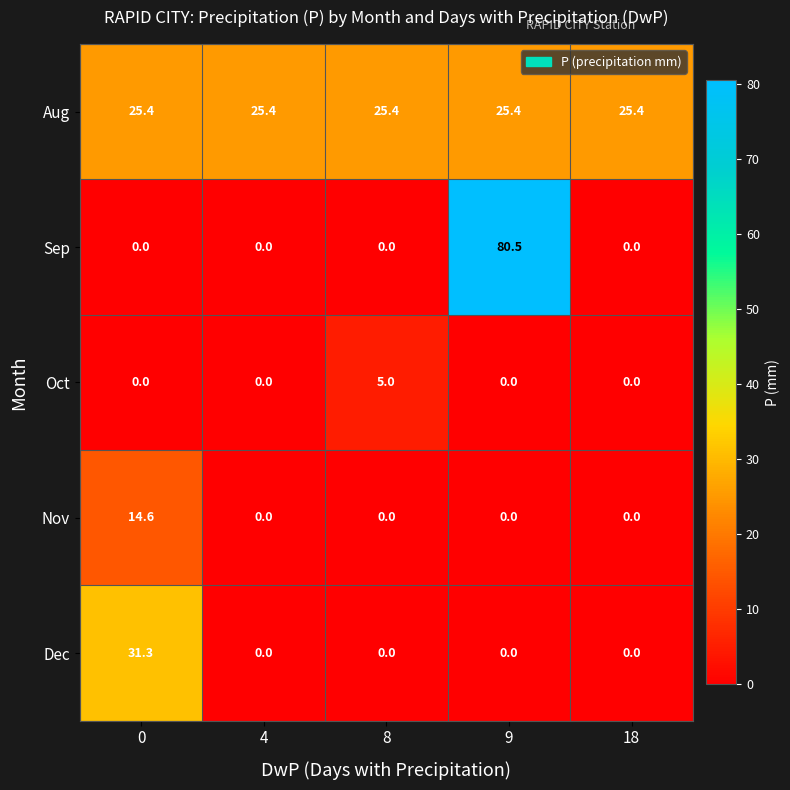

Rank the series by their maximum value, from lowest to highest.

Oct, Nov, Aug, Dec, Sep